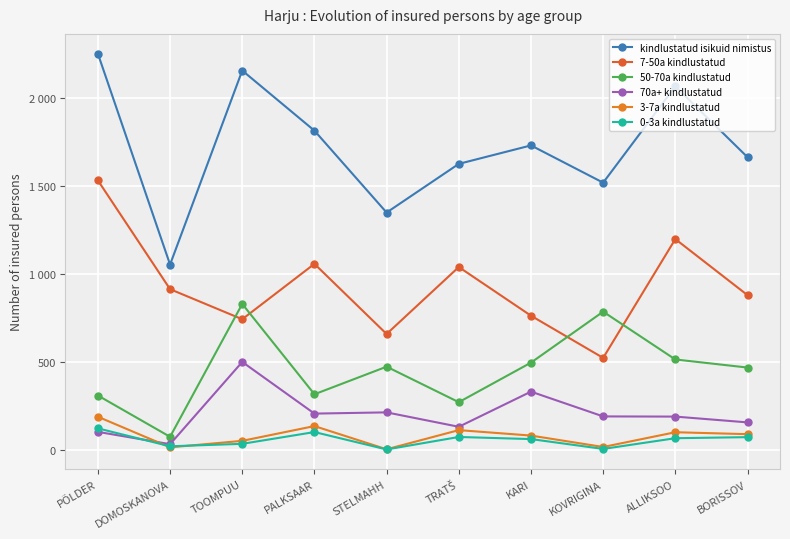

Reading right to left, what are all the values shown in this chart?

kindlustatud isikuid nimistus: BORISSOV=1665	ALLIKSOO=2068	KOVRIGINA=1520	KARI=1732	TRATŠ=1627	STELMAHH=1350	PALKSAAR=1816	TOOMPUU=2158	DOMOSKANOVA=1054	PÕLDER=2254
7-50a kindlustatud: BORISSOV=880	ALLIKSOO=1199	KOVRIGINA=523	KARI=763	TRATŠ=1040	STELMAHH=659	PALKSAAR=1058	TOOMPUU=743	DOMOSKANOVA=914	PÕLDER=1533
50-70a kindlustatud: BORISSOV=468	ALLIKSOO=514	KOVRIGINA=786	KARI=496	TRATŠ=271	STELMAHH=473	PALKSAAR=316	TOOMPUU=830	DOMOSKANOVA=74	PÕLDER=309
70a+ kindlustatud: BORISSOV=156	ALLIKSOO=189	KOVRIGINA=190	KARI=331	TRATŠ=131	STELMAHH=213	PALKSAAR=206	TOOMPUU=500	DOMOSKANOVA=32	PÕLDER=102
3-7a kindlustatud: BORISSOV=89	ALLIKSOO=100	KOVRIGINA=16	KARI=81	TRATŠ=112	STELMAHH=3	PALKSAAR=135	TOOMPUU=51	DOMOSKANOVA=14	PÕLDER=188
0-3a kindlustatud: BORISSOV=72	ALLIKSOO=66	KOVRIGINA=5	KARI=61	TRATŠ=73	STELMAHH=2	PALKSAAR=101	TOOMPUU=34	DOMOSKANOVA=20	PÕLDER=122